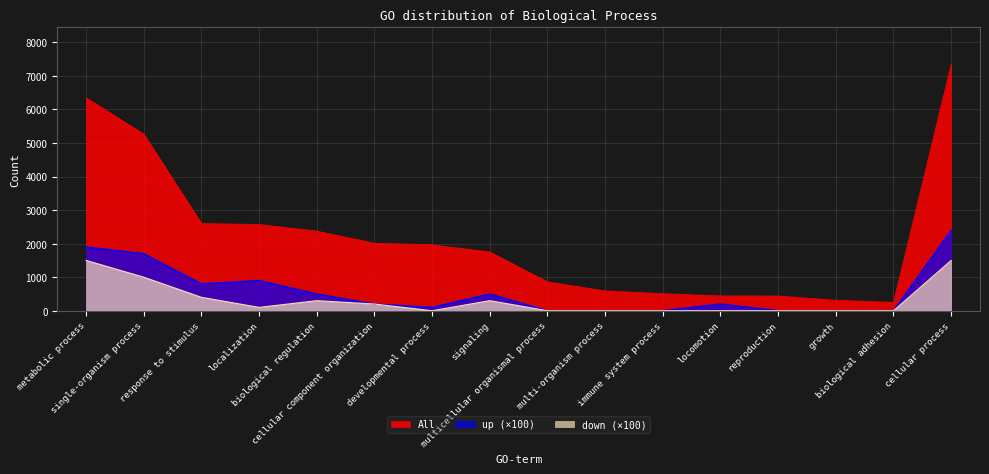

Reading left to right, extract all data points from this chart.

All: metabolic process=6348	single-organism process=5266	response to stimulus=2599	localization=2572	biological regulation=2373	cellular component organization=2013	developmental process=1966	signaling=1752	multicellular organismal process=860	multi-organism process=592	immune system process=509	locomotion=443	reproduction=440	growth=313	biological adhesion=248	cellular process=7343
up: metabolic process=1900	single-organism process=1700	response to stimulus=800	localization=900	biological regulation=500	cellular component organization=200	developmental process=100	signaling=500	multicellular organismal process=0	multi-organism process=0	immune system process=0	locomotion=200	reproduction=0	growth=0	biological adhesion=0	cellular process=2400
down: metabolic process=1500	single-organism process=1000	response to stimulus=400	localization=100	biological regulation=300	cellular component organization=200	developmental process=0	signaling=300	multicellular organismal process=0	multi-organism process=0	immune system process=0	locomotion=0	reproduction=0	growth=0	biological adhesion=0	cellular process=1500